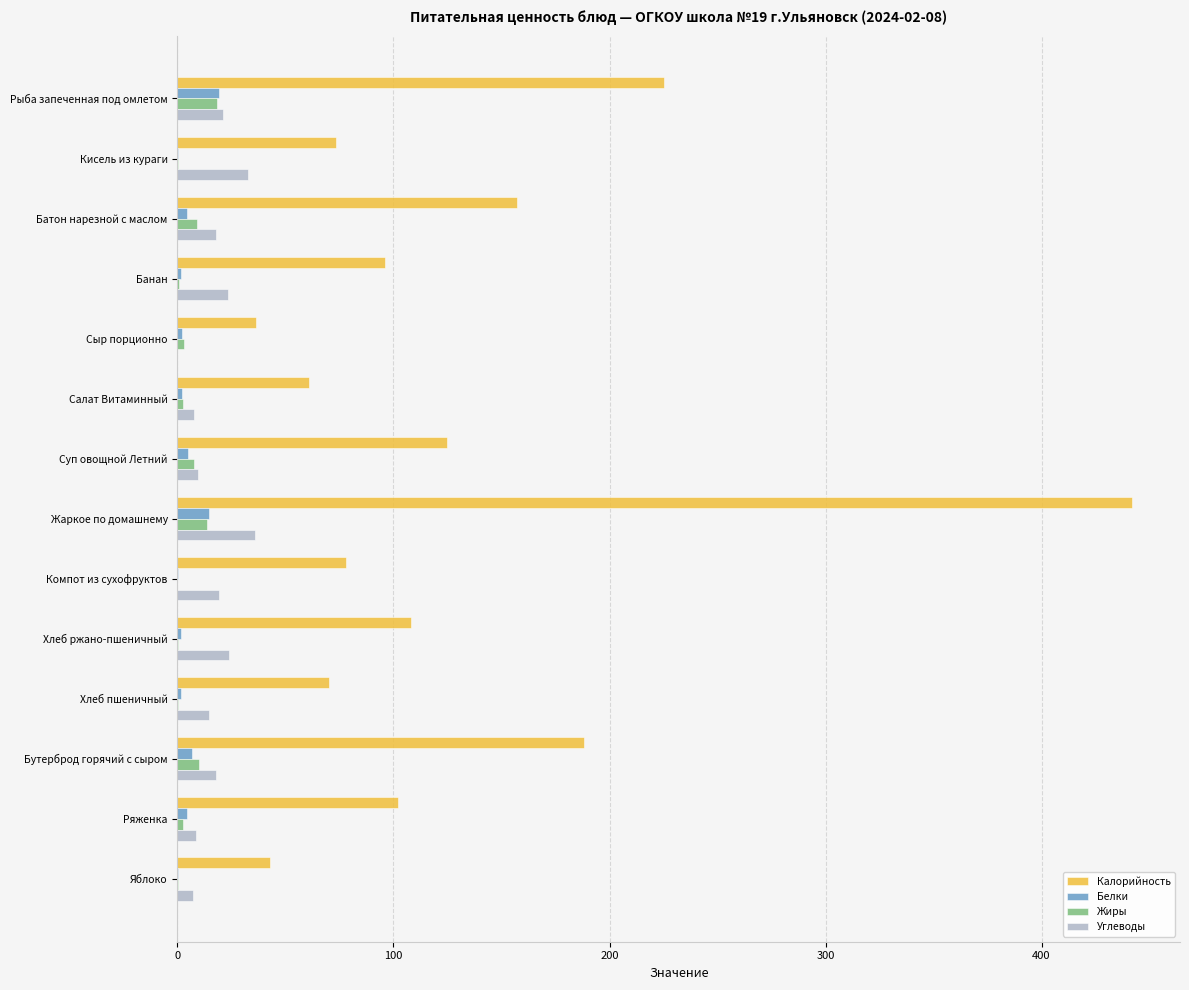

Is it true that Калорийность equals 70.1 at Хлеб пшеничный?

True